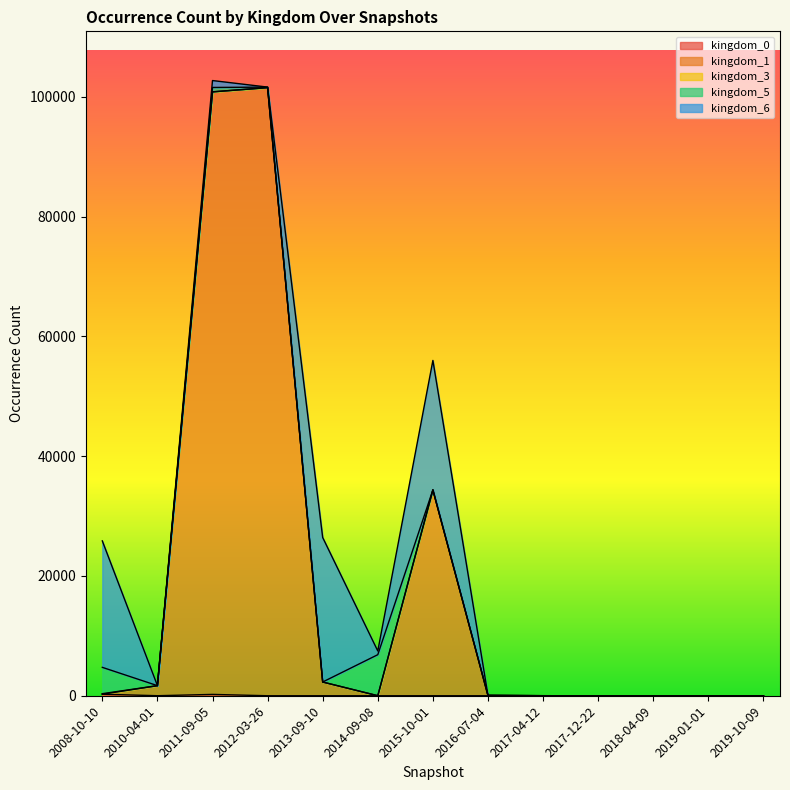

Reading left to right, what are all the values shown in this chart?

kingdom_0: 258	5	224	0	0	0	0	0	0	0	0	0	0
kingdom_1: 0	1672	100613	101541	2285	0	34372	0	0	0	0	0	0
kingdom_3: 85	10	10	10	10	10	10	65	10	0	0	0	0
kingdom_5: 4398	1	727	84	2	6847	0	0	0	0	0	0	0
kingdom_6: 21117	19	1155	1	24123	616	21609	0	0	0	0	0	0